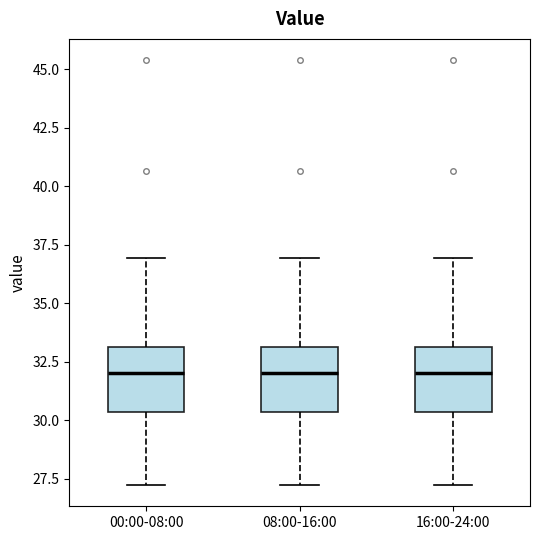

Reading left to right, read every box against the y-axis: the position of its median line, the range the box covers, and the ends of its whiskers. The values are not printed on the chart, so give them approximately, as read against the axis.

00:00-08:00: median 32.0, box 30.5 to 33.0, whiskers 27.0 to 37.0
08:00-16:00: median 32.0, box 30.5 to 33.0, whiskers 27.0 to 37.0
16:00-24:00: median 32.0, box 30.5 to 33.0, whiskers 27.0 to 37.0